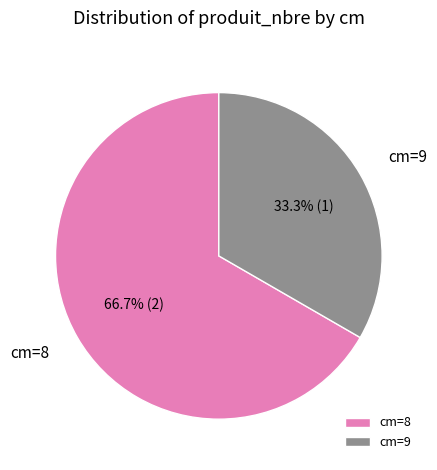

Between cm=9 and cm=8, which is larger?

cm=8